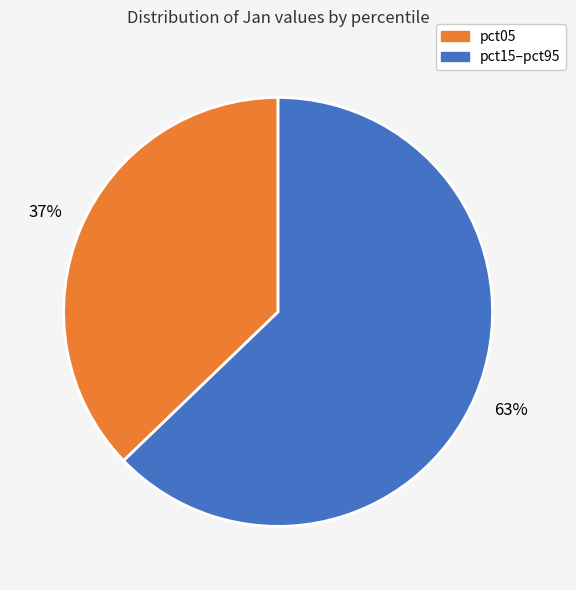

To the nearest percent, what is the average slice percentage?

50%